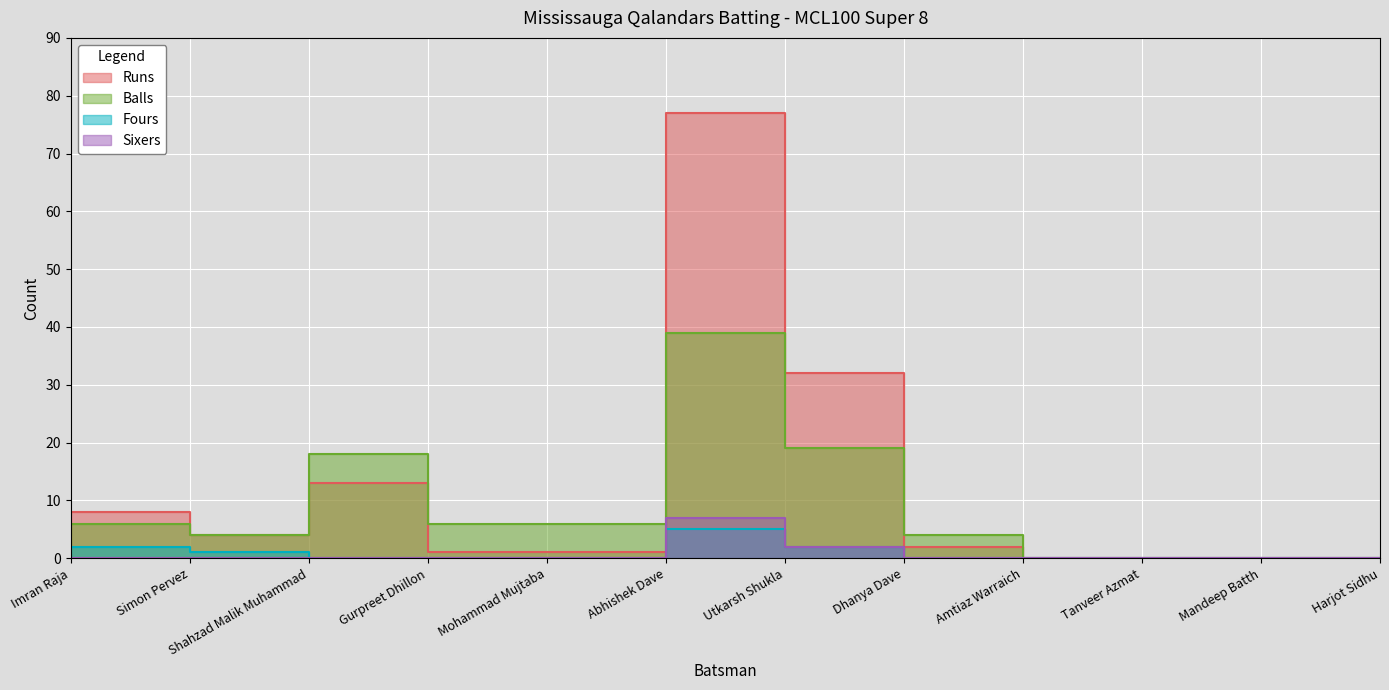

Between Abhishek Dave and Tanveer Azmat, which series saw the biggest shift?

Runs